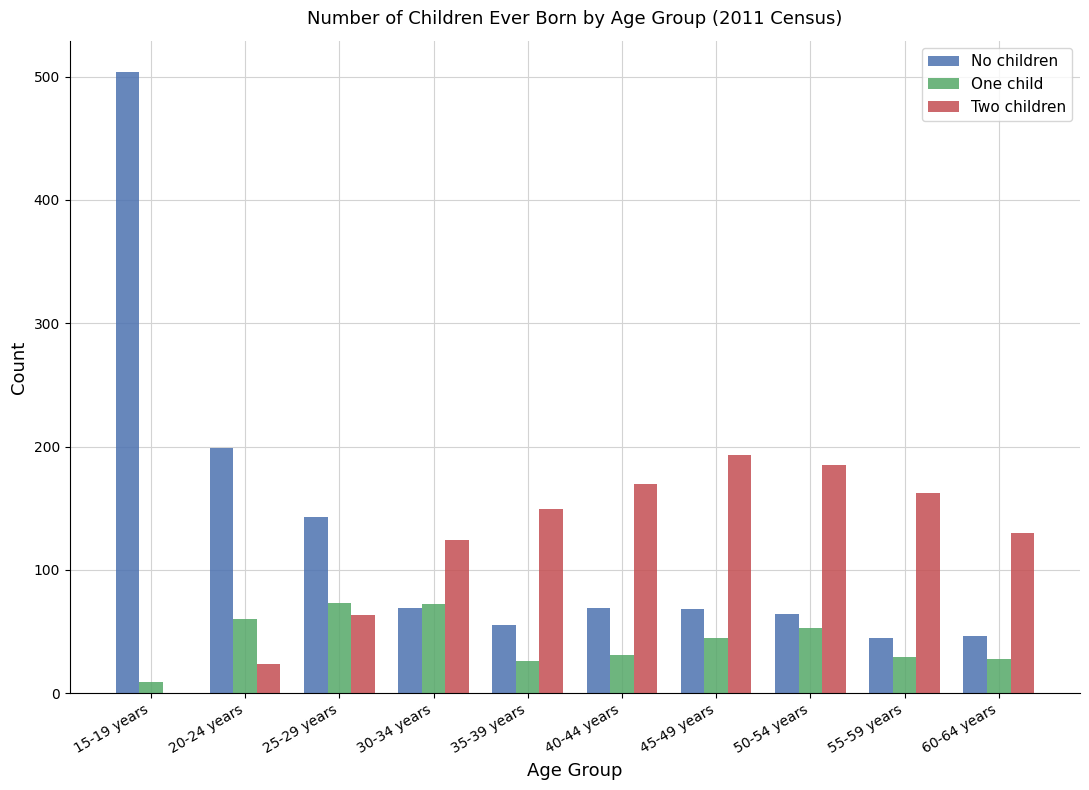

The value of Two children at 15-19 years is 0. True or false?

True